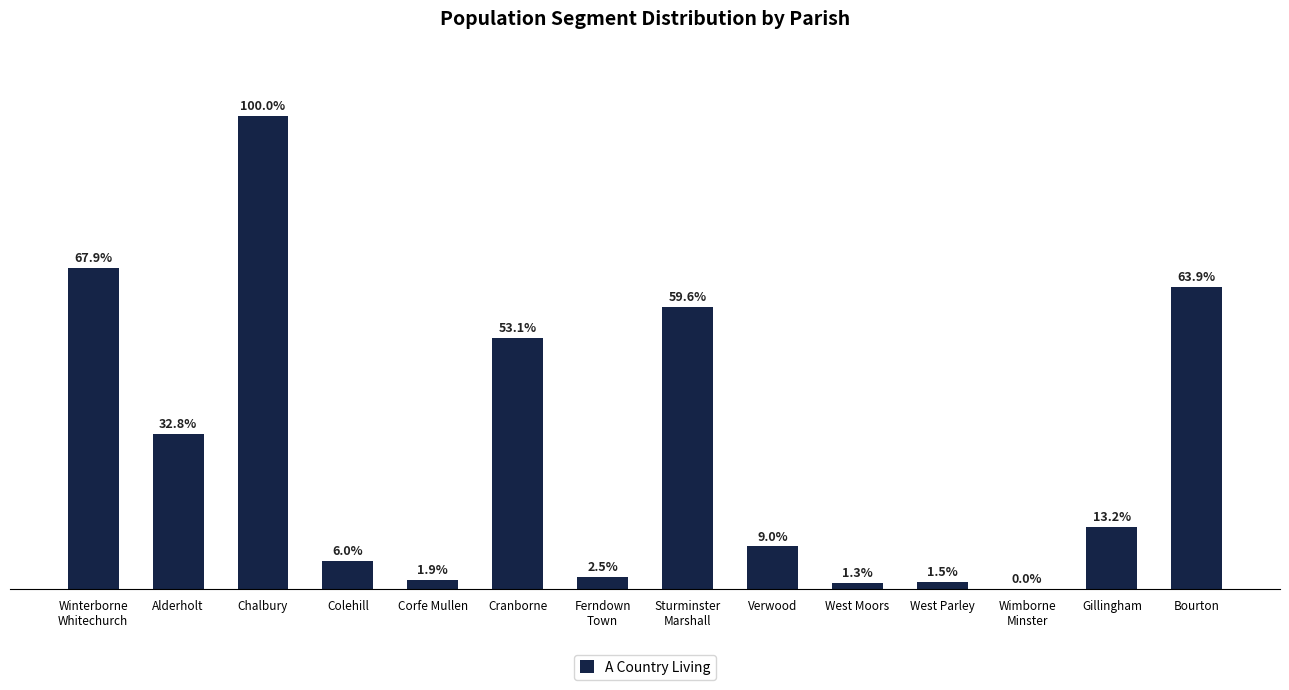

Where is the data nearest to the value 50?

Cranborne